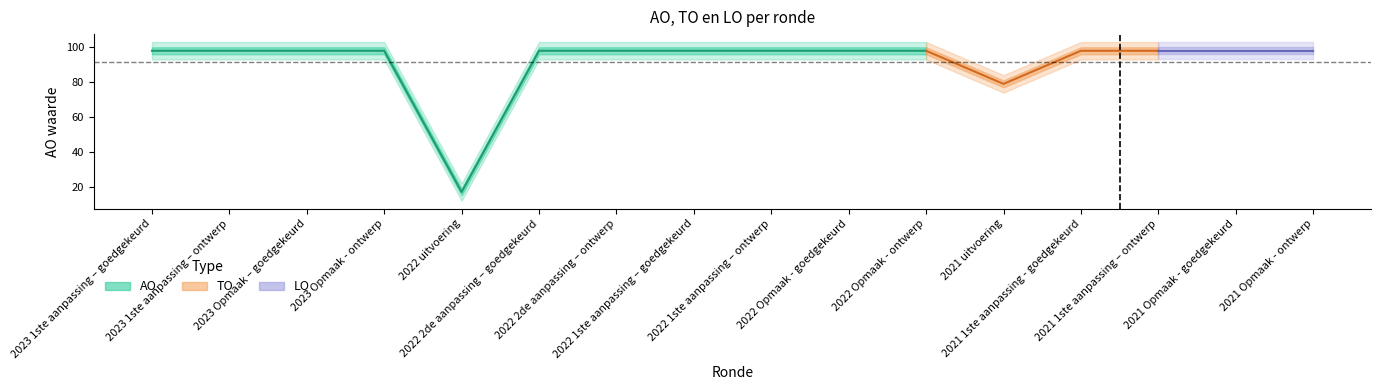

What position from the left is 2022 Opmaak - ontwerp?

11